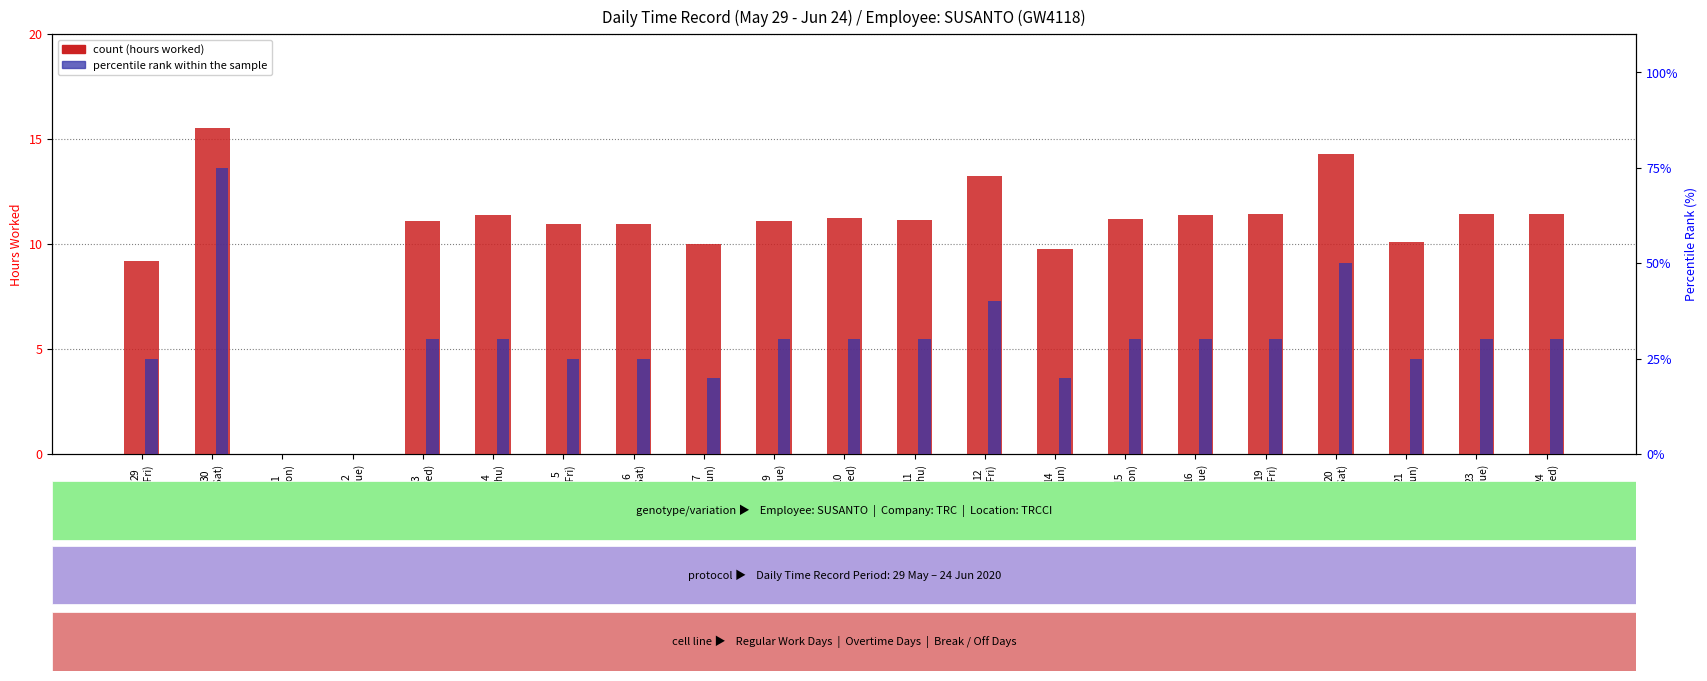

What are all the series names shown in the legend?

count, percentile rank within the sample